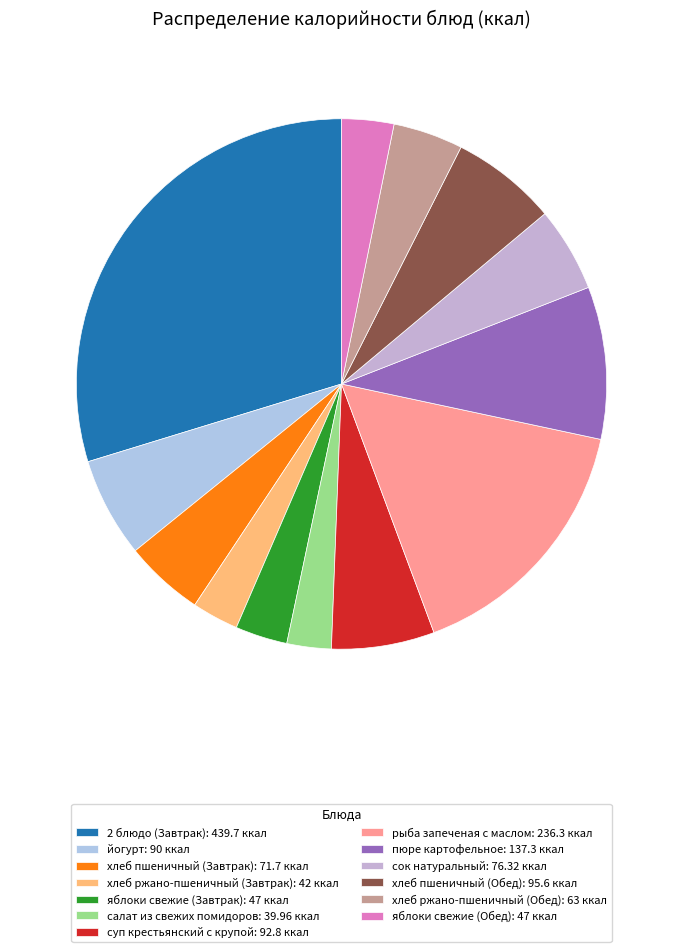

To the nearest percent, what portion does 2 блюдо (Завтрак) represent?

30%